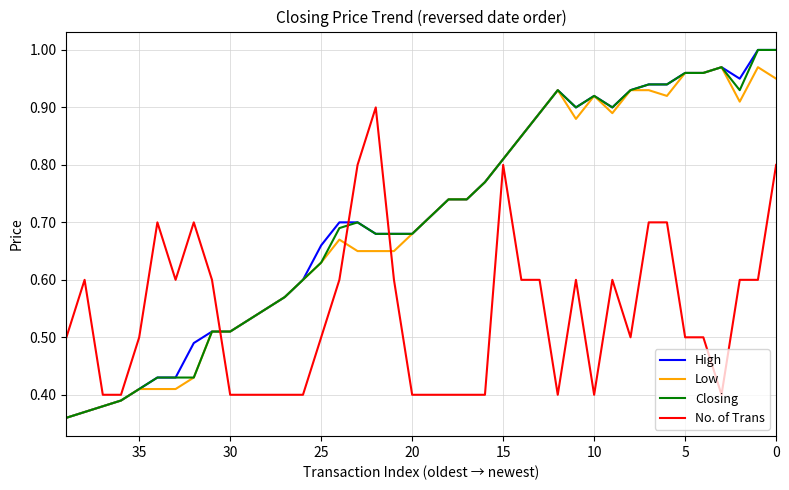

True or false: Low and High intersect in this chart.

False